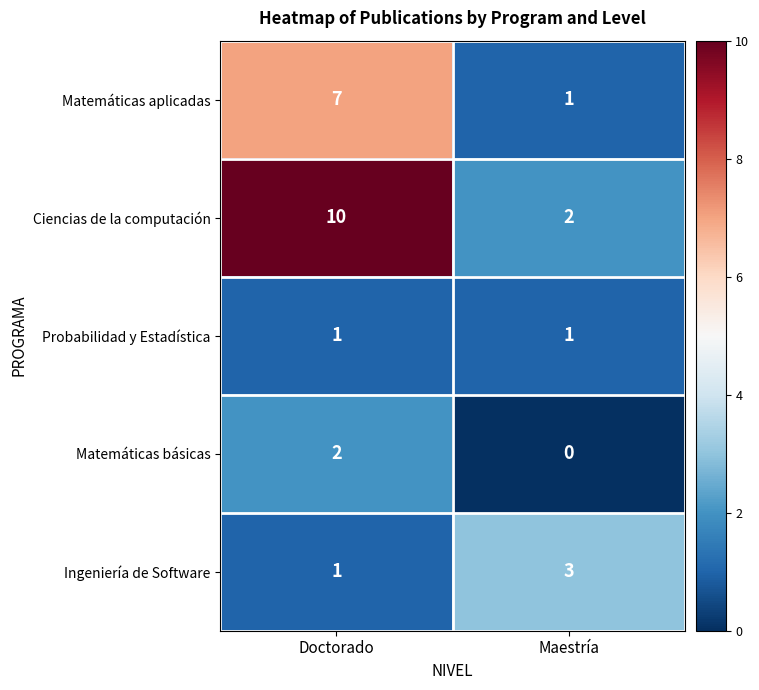

List the series in order of their peak value, highest first.

Ciencias de la computación, Matemáticas aplicadas, Ingeniería de Software, Matemáticas básicas, Probabilidad y Estadística